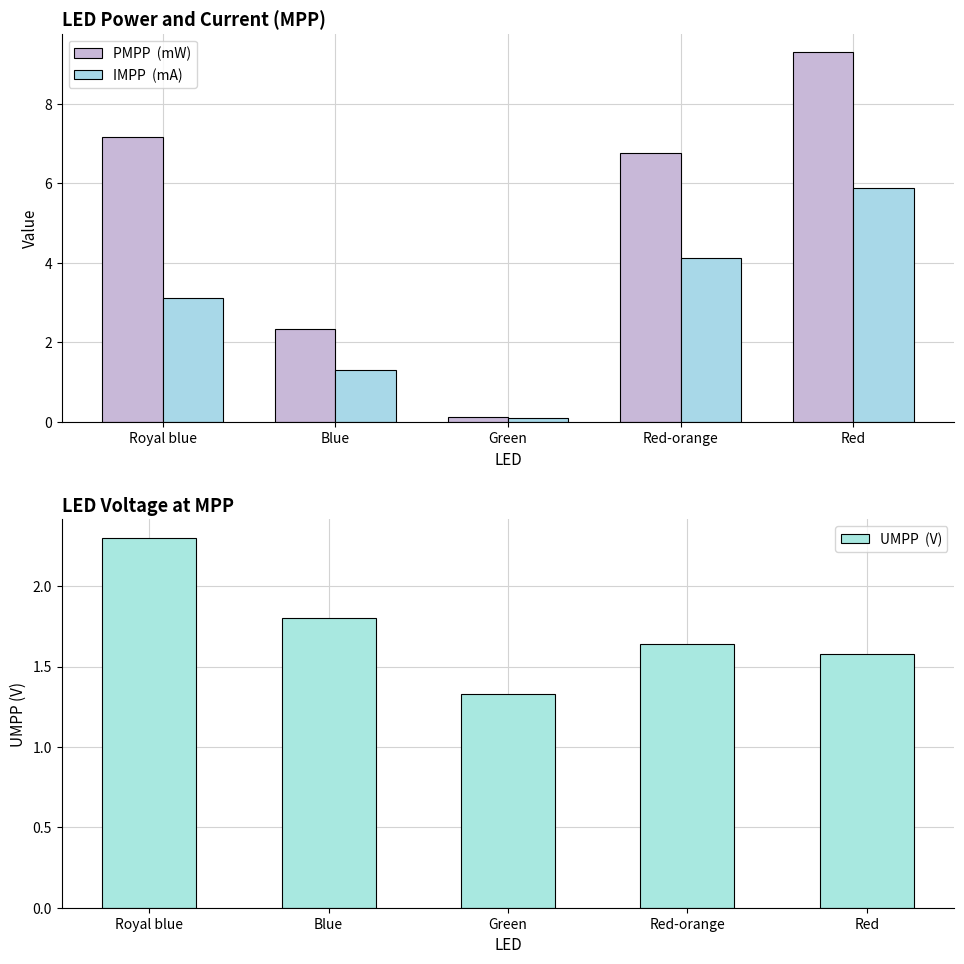

What is the difference between the UMPP  (V) values at Blue and Red?

0.2